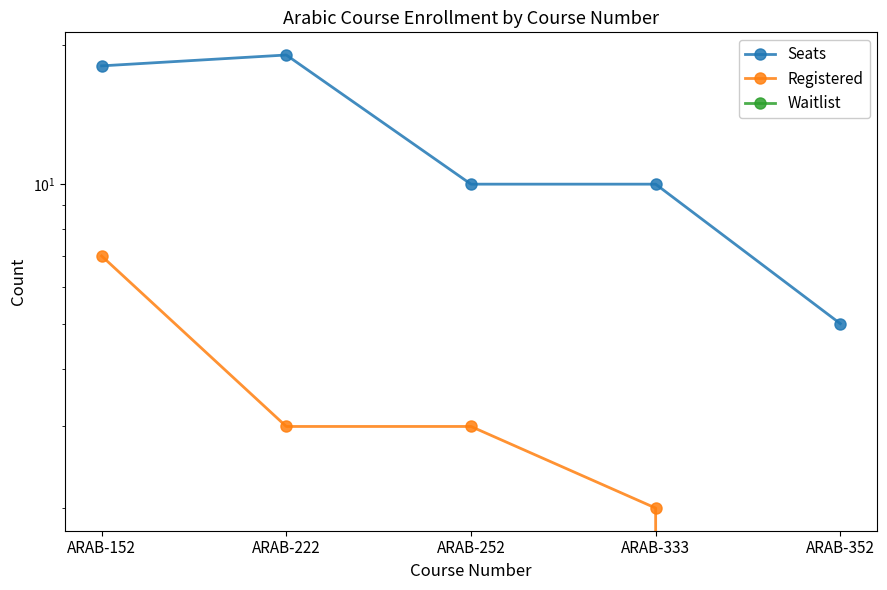

Reading right to left, extract all data points from this chart.

Seats: ARAB-352=5	ARAB-333=10	ARAB-252=10	ARAB-222=19	ARAB-152=18
Registered: ARAB-352=0	ARAB-333=2	ARAB-252=3	ARAB-222=3	ARAB-152=7
Waitlist: ARAB-352=0	ARAB-333=0	ARAB-252=0	ARAB-222=0	ARAB-152=0